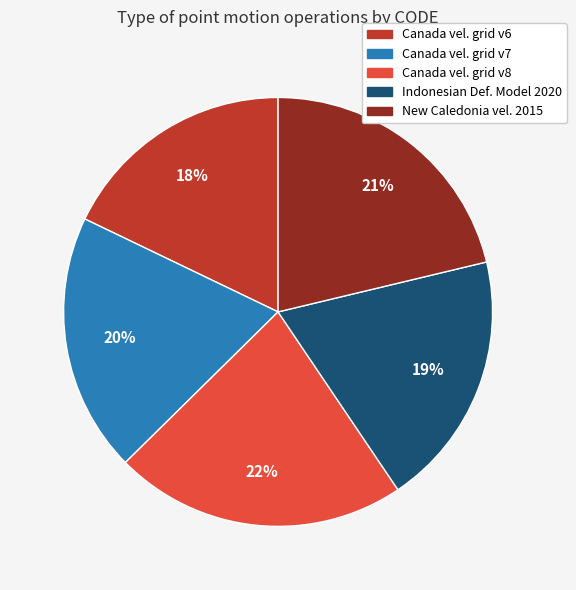

To the nearest percent, what portion does Canada vel. grid v6 represent?

18%